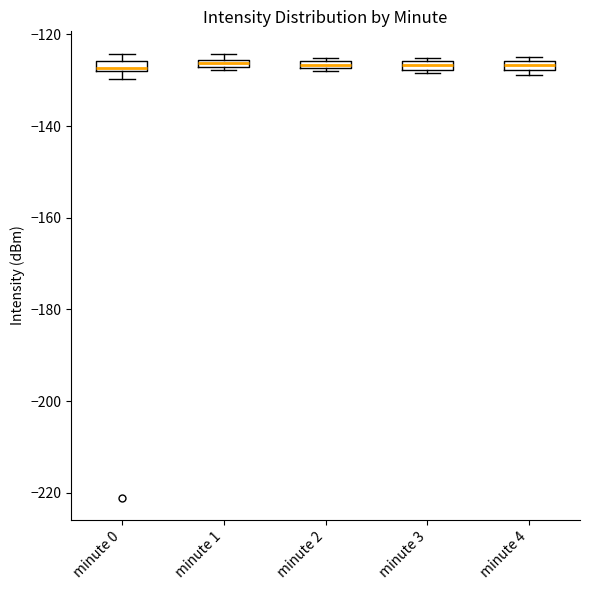

Where is the lower edge of the box for minute 0 on the y-axis? The values are not printed on the chart, so give them approximately, as read against the axis.

-128